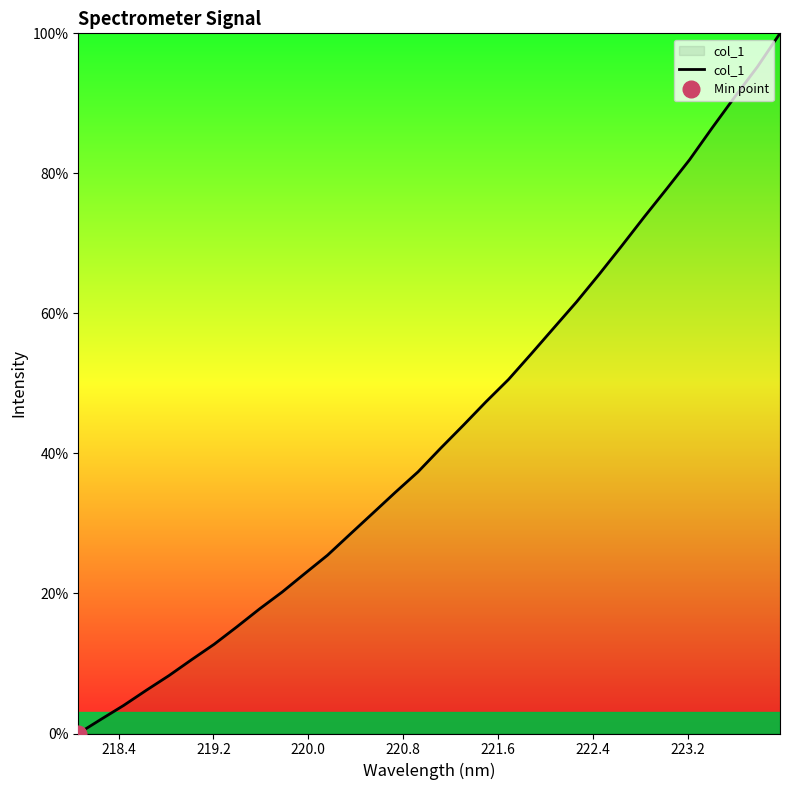

What is the highest value of the col_1 series?

100.0